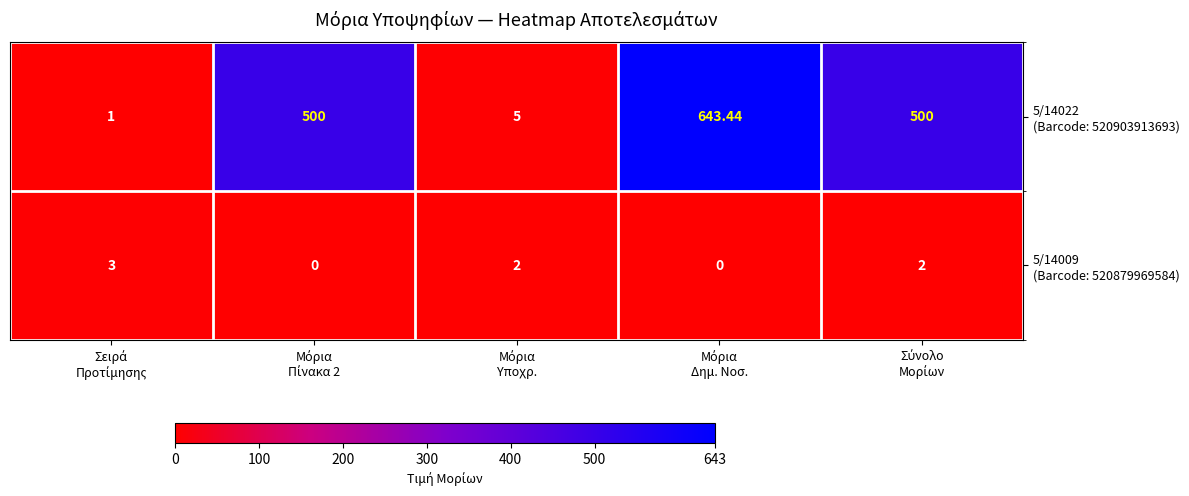

How many series are shown in this chart?

2